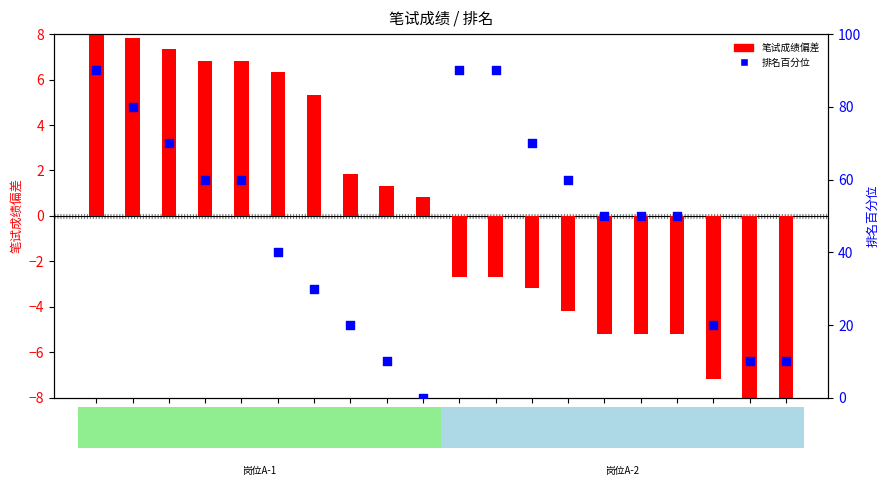

At how many categories does at least one series exceed 87?

3